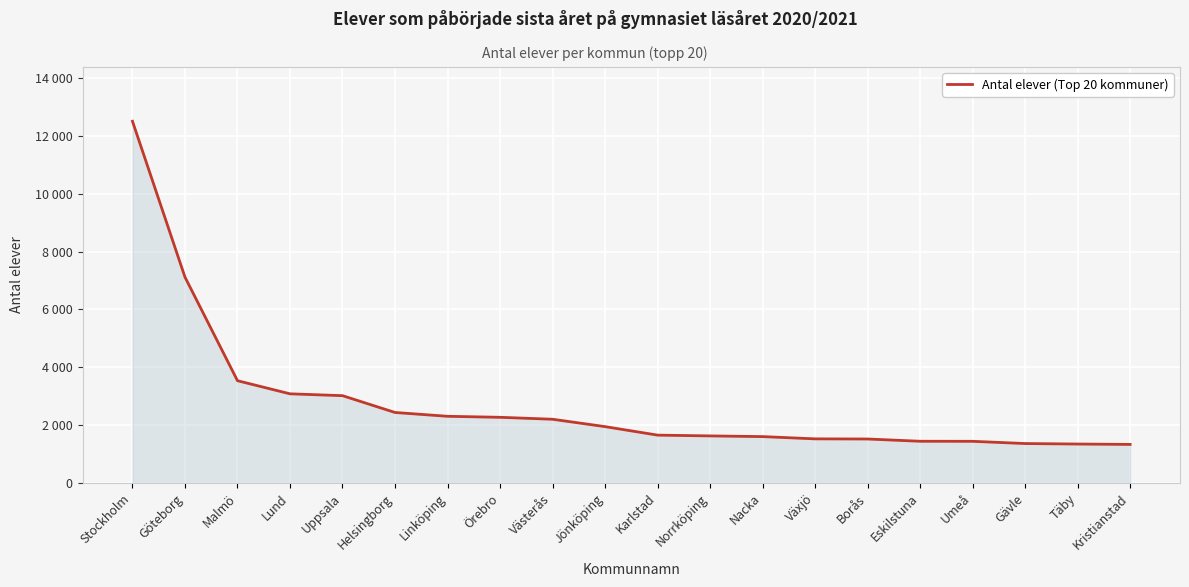

What is the sum of all values?

55310